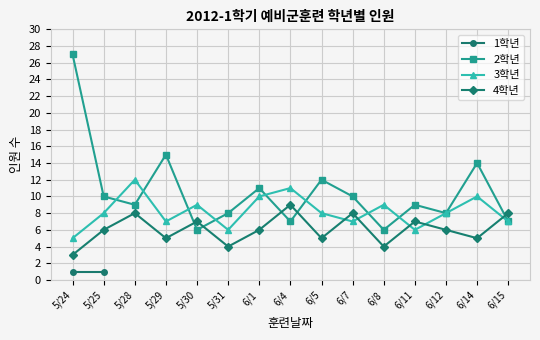

True or false: 2학년 has a value of 7 at 6/15.

True